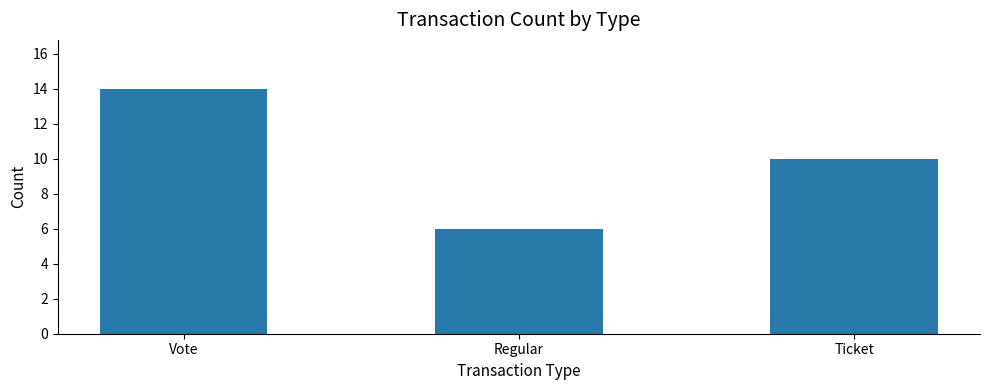

Rank the categories by value from lowest to highest.

Regular, Ticket, Vote